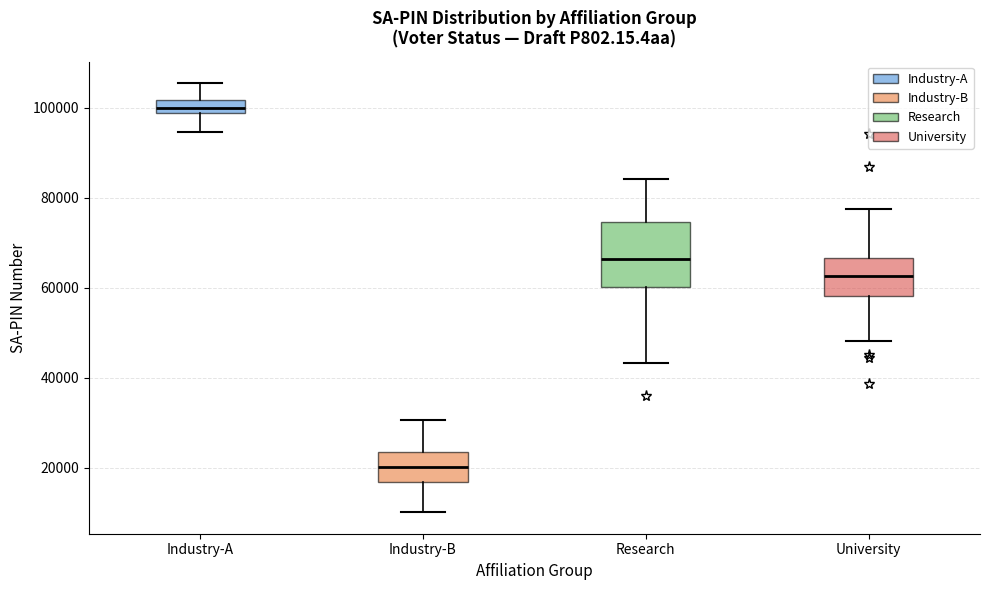

Which box is the tallest, from its lower edge to its upper edge?

Research